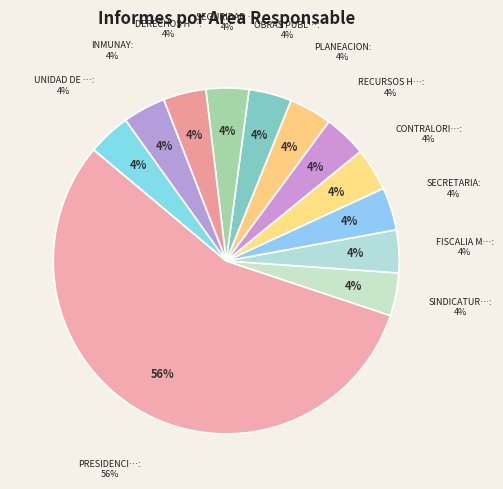

Which slice represents more than half of the pie?

PRESIDENCIA